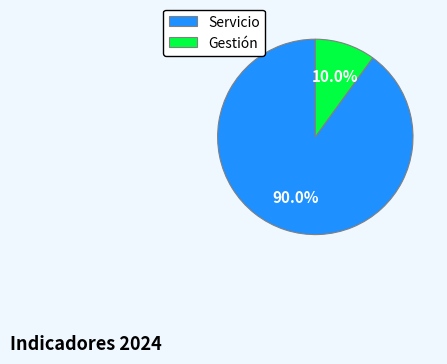

To the nearest percent, what is the difference between the largest and smallest slice percentages?

80%